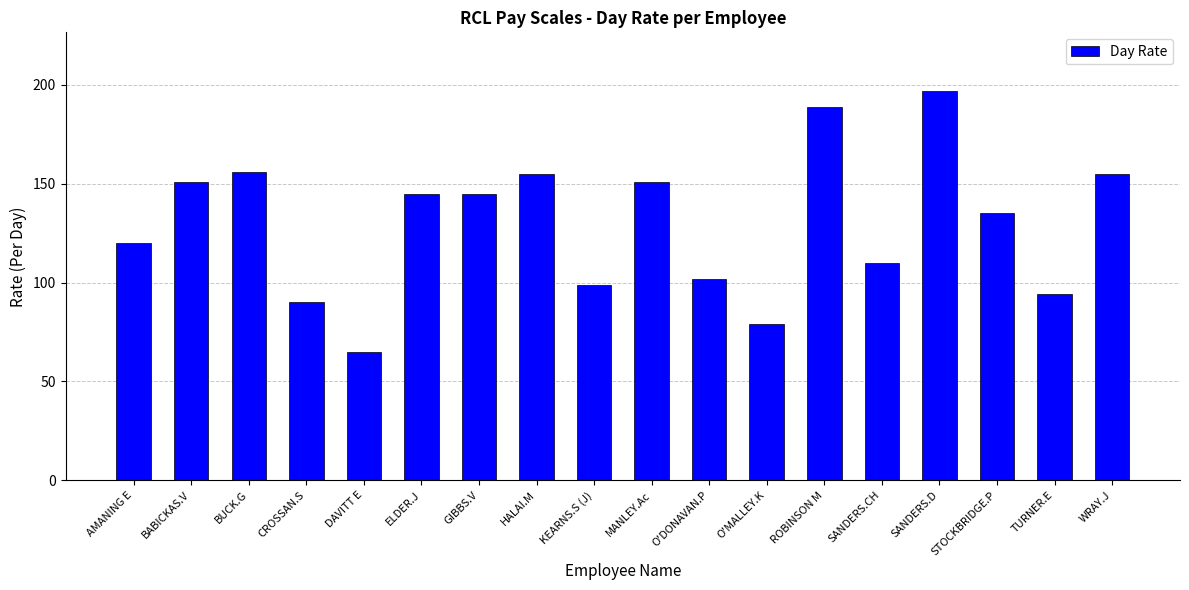

Are the bars horizontal?

No